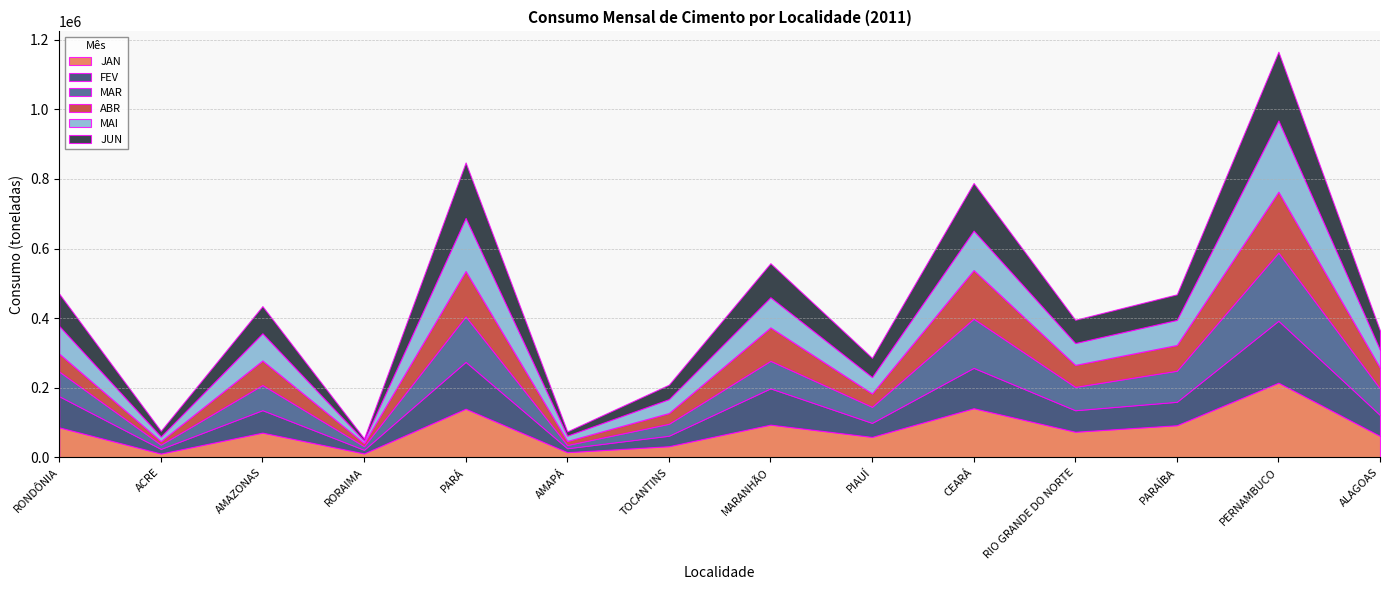

Does the chart have visible grid lines?

Yes